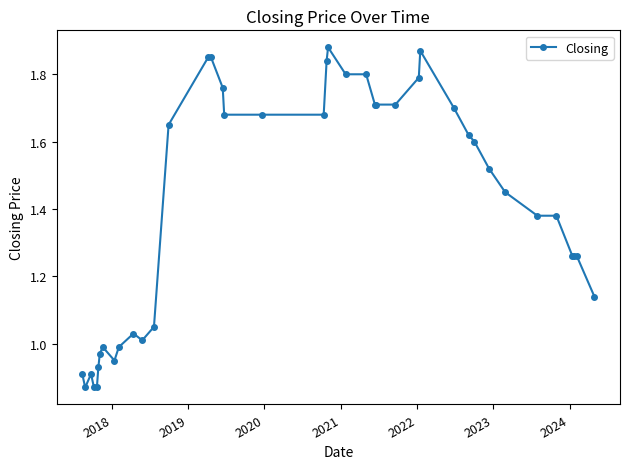

What is the sum of all values?

56.2